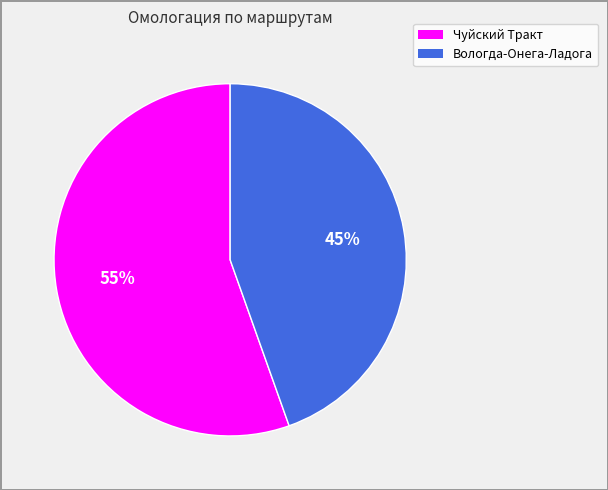

Which has a higher value, Вологда-Онега-Ладога or Чуйский Тракт?

Чуйский Тракт